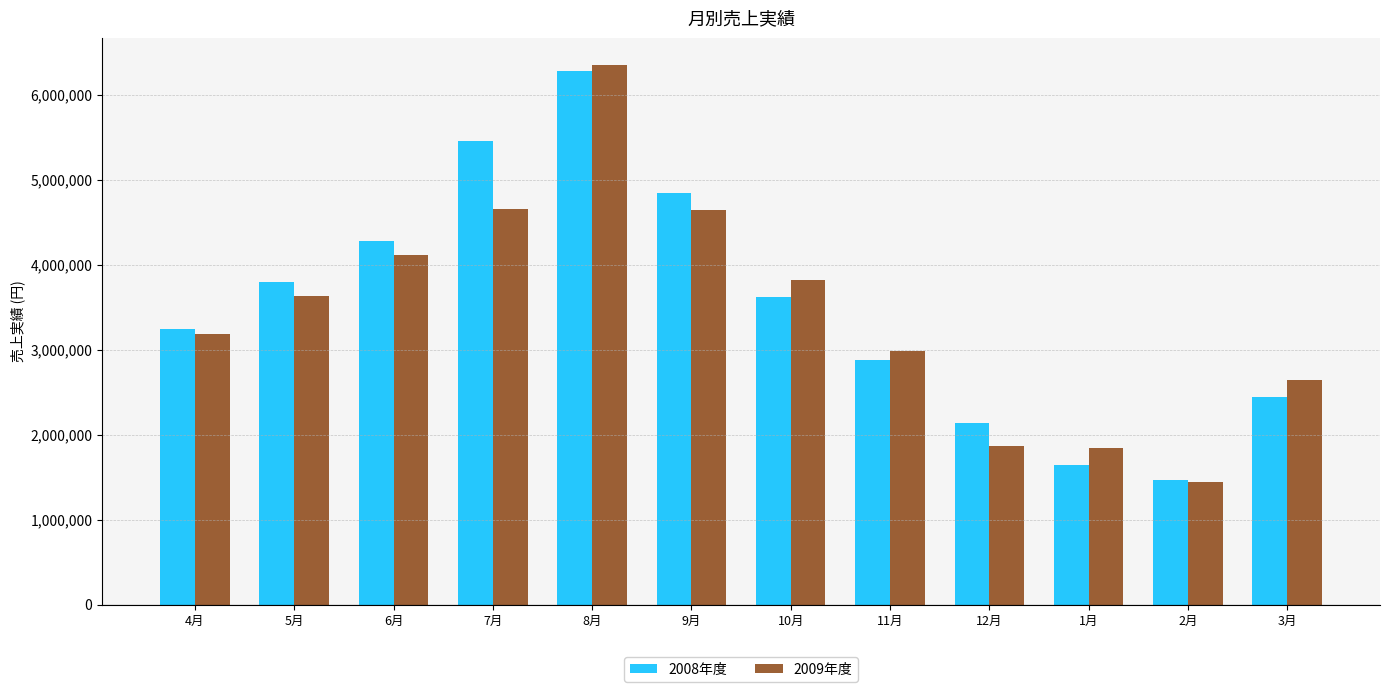

What is the label of the 8th bar from the right?

8月